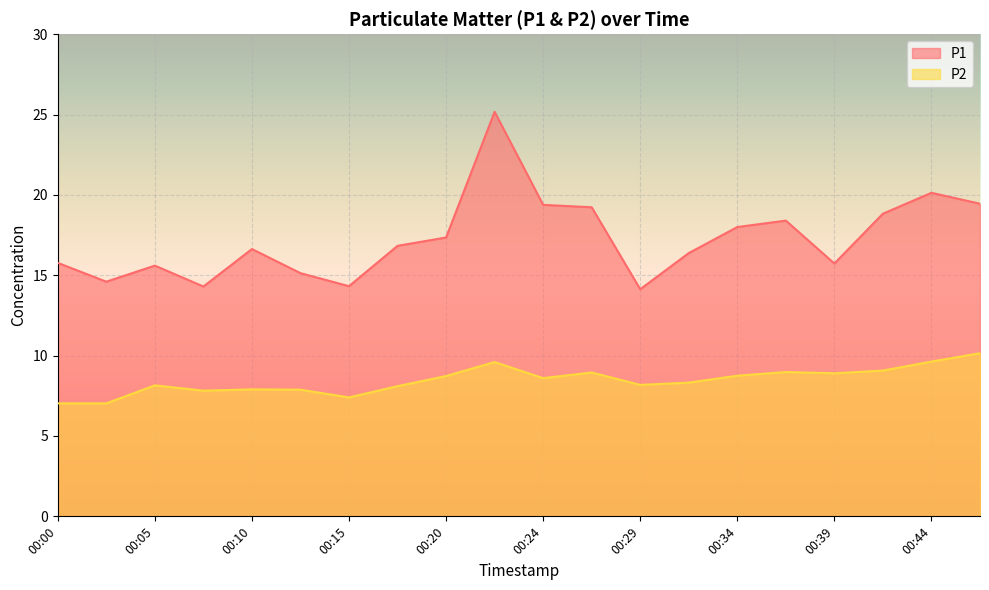

Rank the series by their maximum value, from highest to lowest.

P1, P2